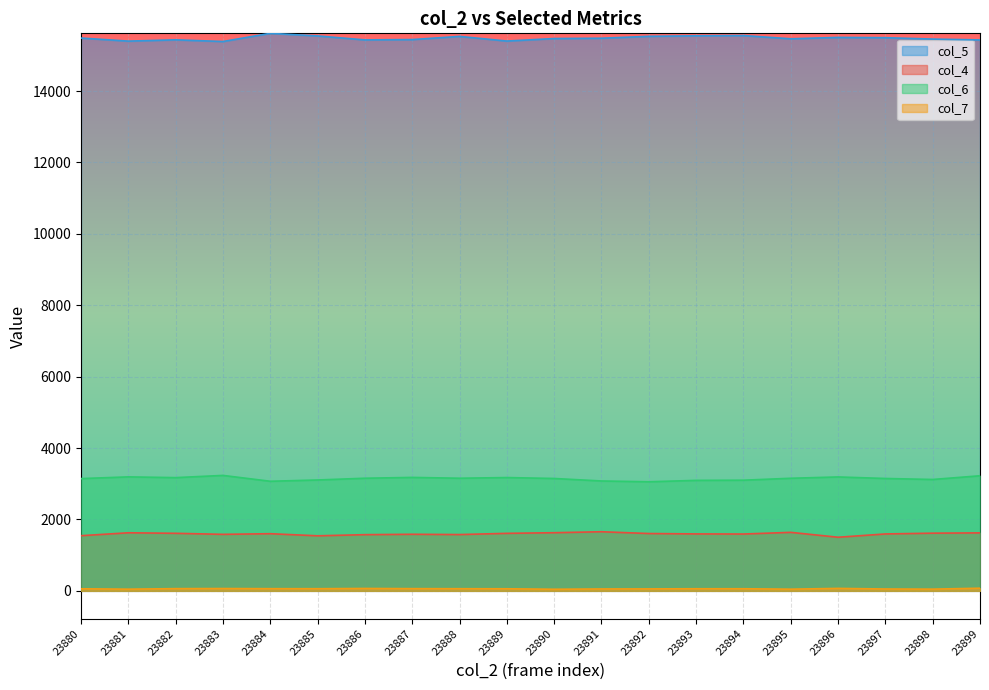

Where does the col_4 series first go above 1601?

23881